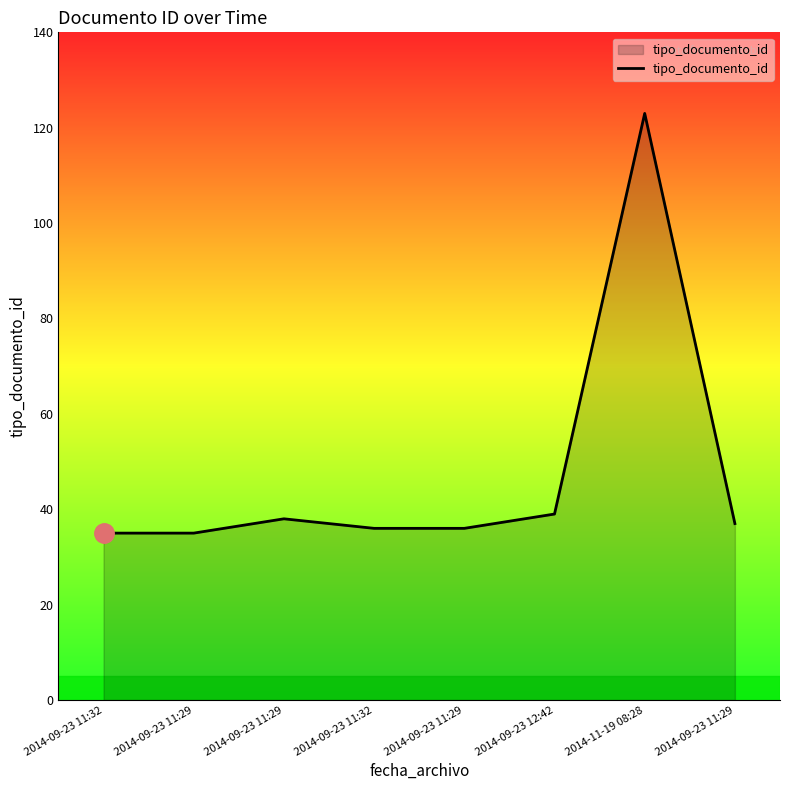

Between 2014-09-23 11:29 and 2014-09-23 11:29, which is larger?

2014-09-23 11:29